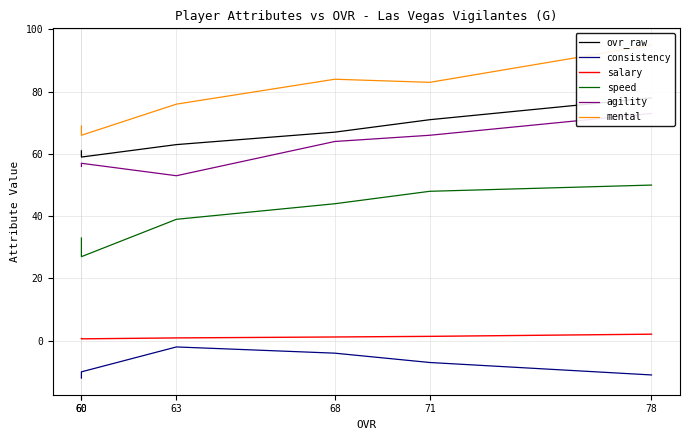

True or false: salary and consistency cross at least once.

False